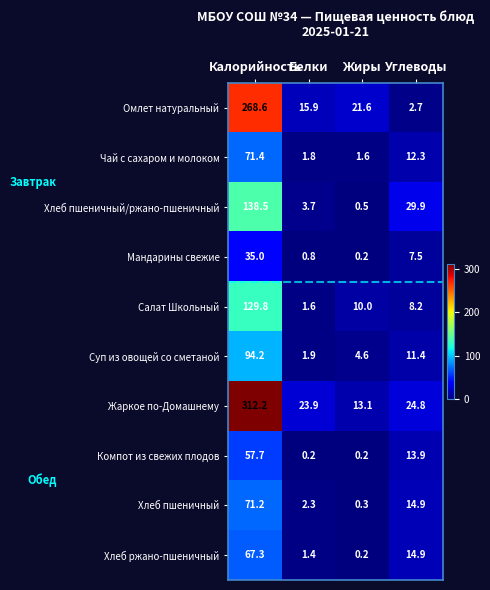

Rank the series at Белки from lowest to highest value.

Компот из свежих плодов, Мандарины свежие, Хлеб ржано-пшеничный, Салат Школьный, Чай с сахаром и молоком, Суп из овощей со сметаной, Хлеб пшеничный, Хлеб пшеничный/ржано-пшеничный, Омлет натуральный, Жаркое по-Домашнему